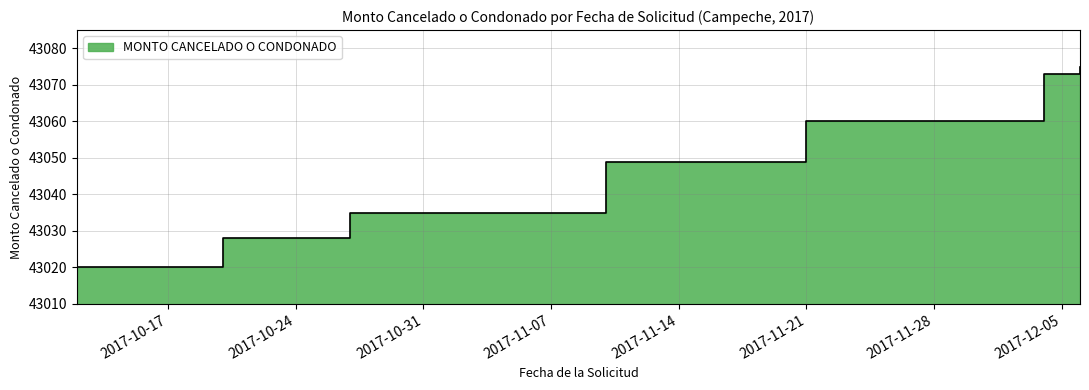

What is the value of the 5th point from the left?

43060